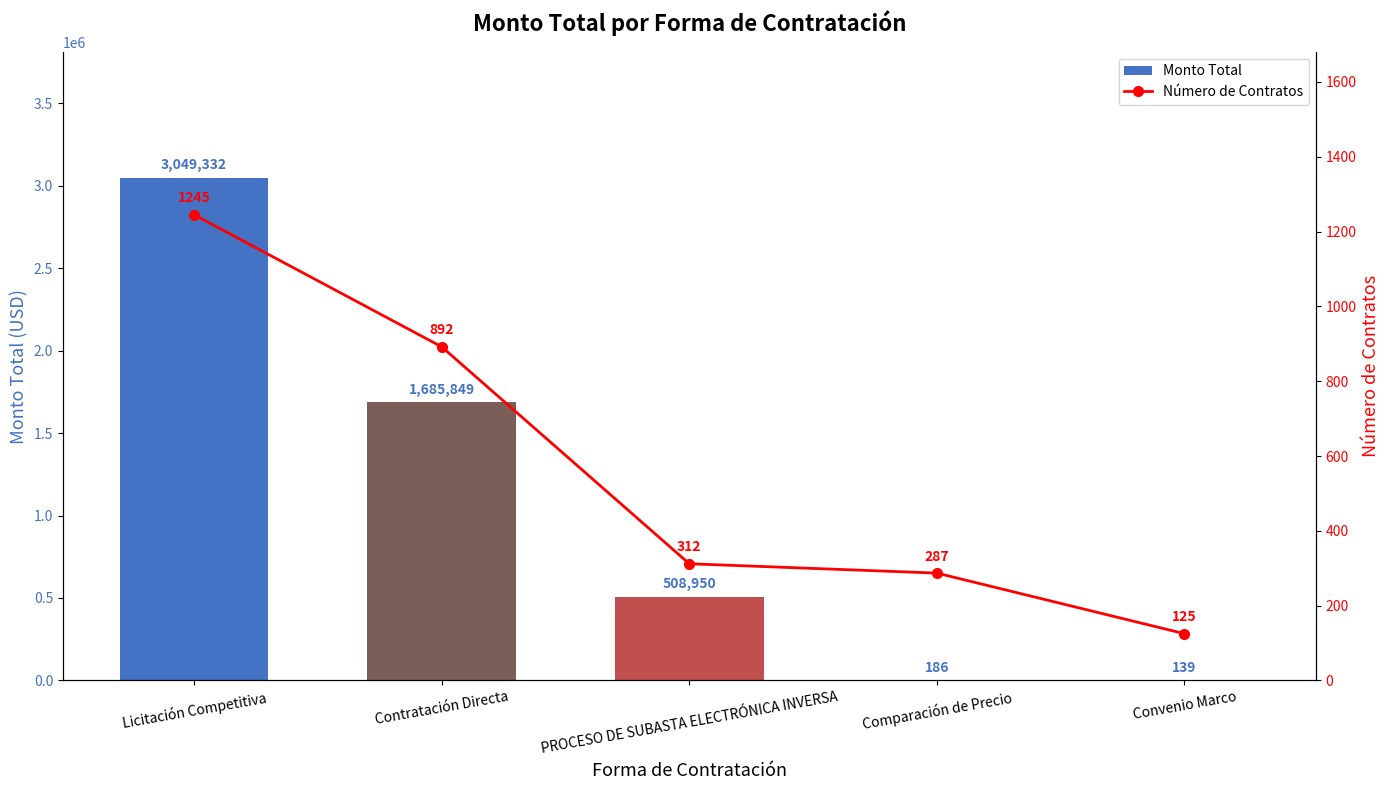

What is the maximum value for Monto Total?

3049331.8